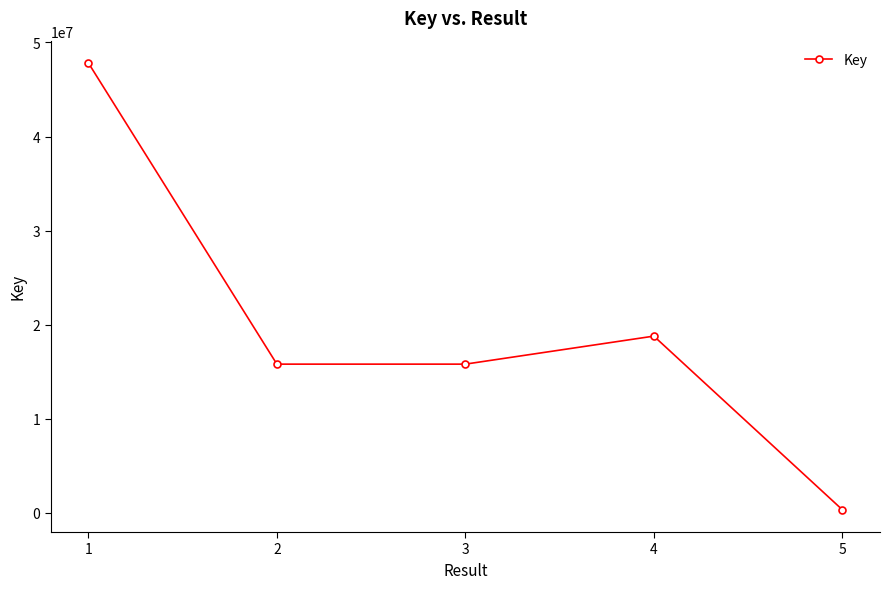

Approximately how many times larger is the value at 2 compared to 3?

1.0